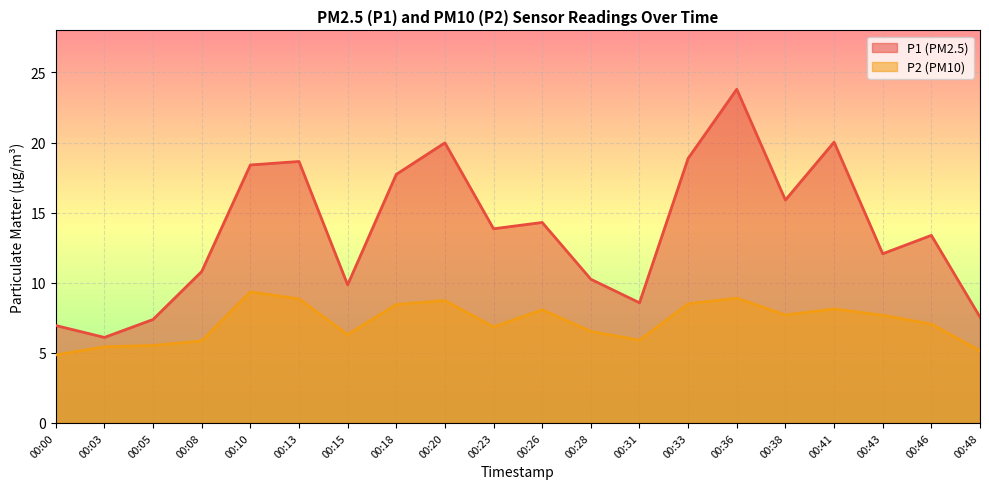

What is the difference between the maximum and second lowest values in the P2 series?

4.2